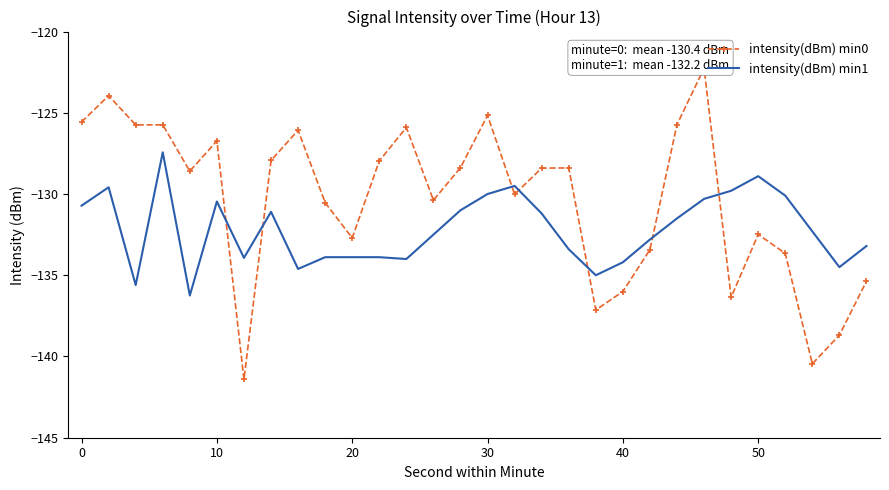

How many values in the intensity(dBm) min1 series are below -132?

16